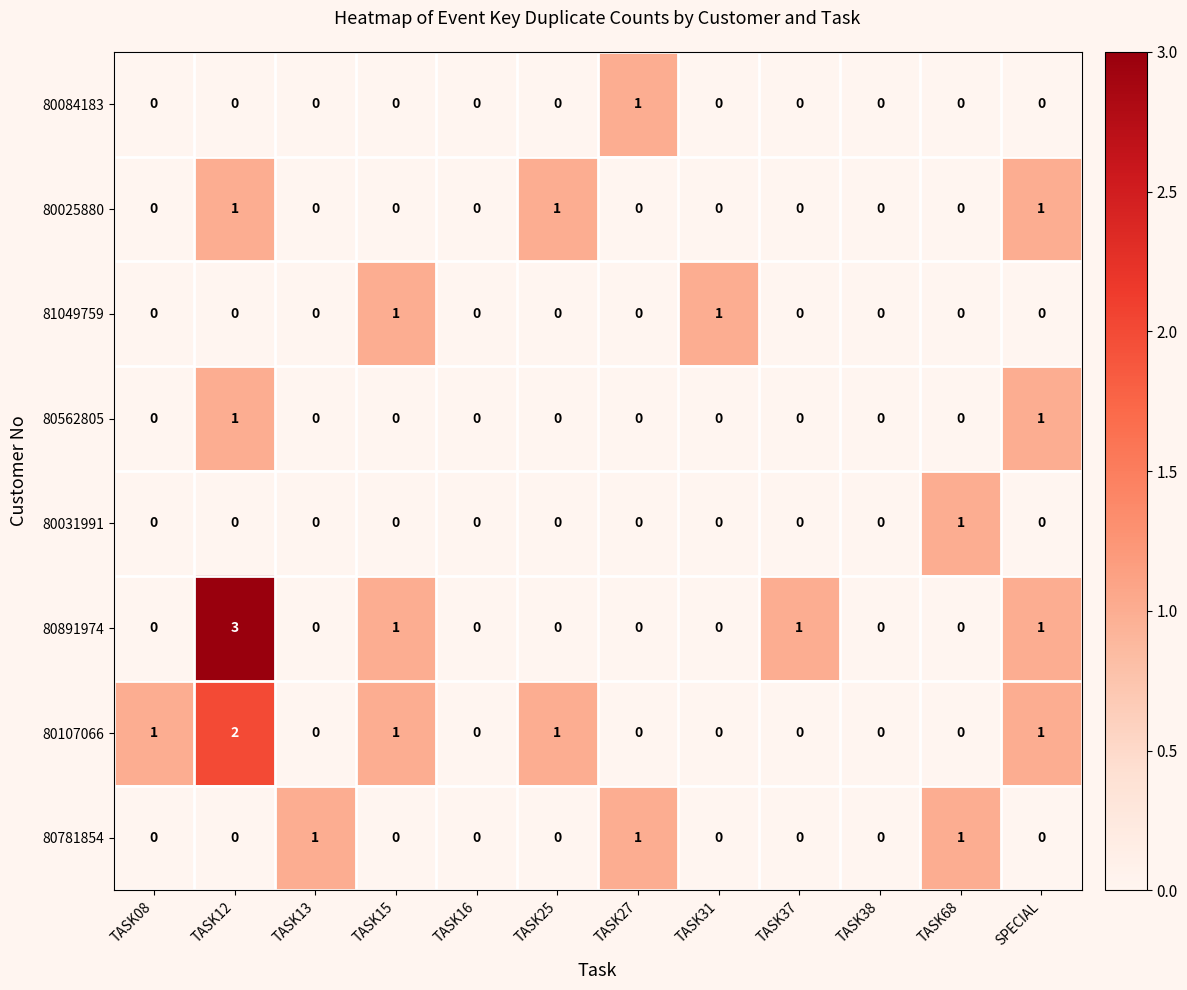

At which category is the sum across all series the highest?

TASK12